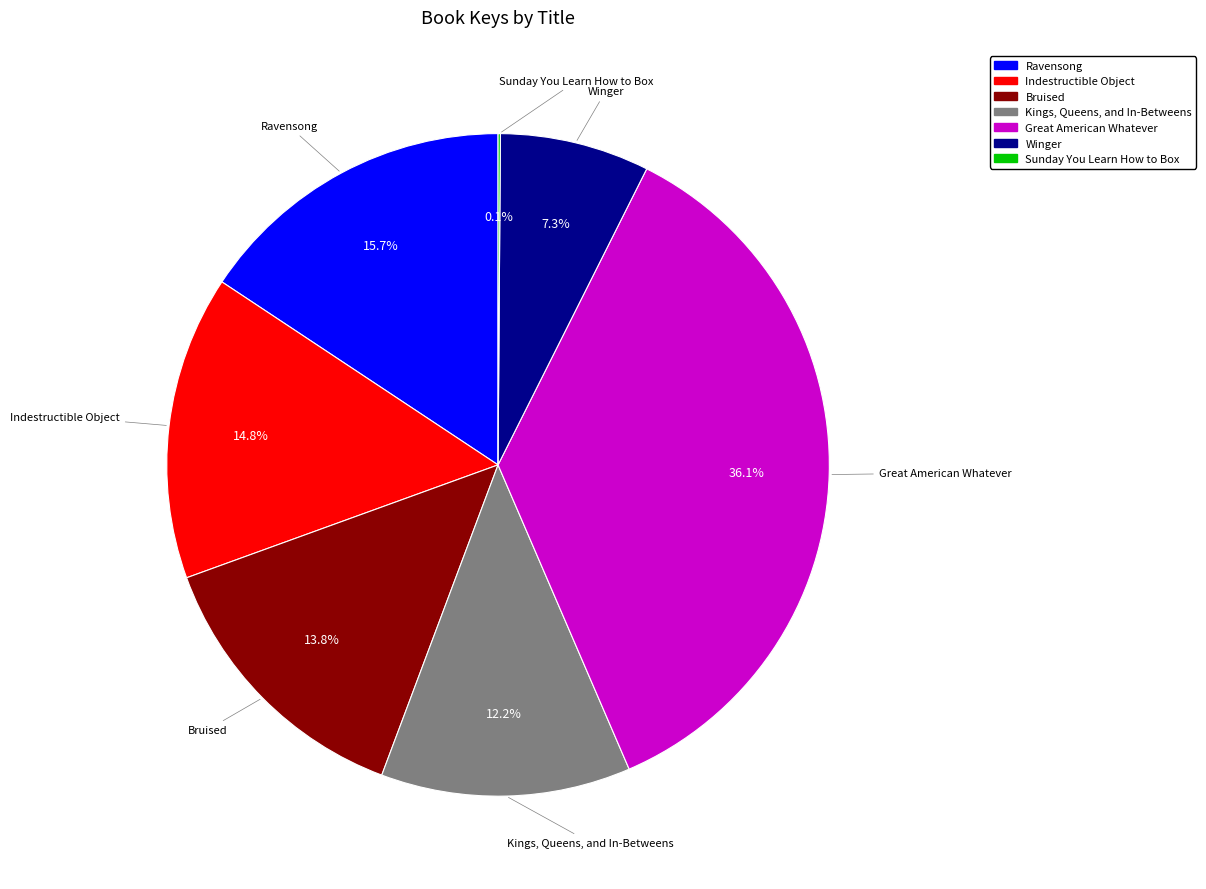

What percentage is the Indestructible Object slice, to the nearest percent?

15%